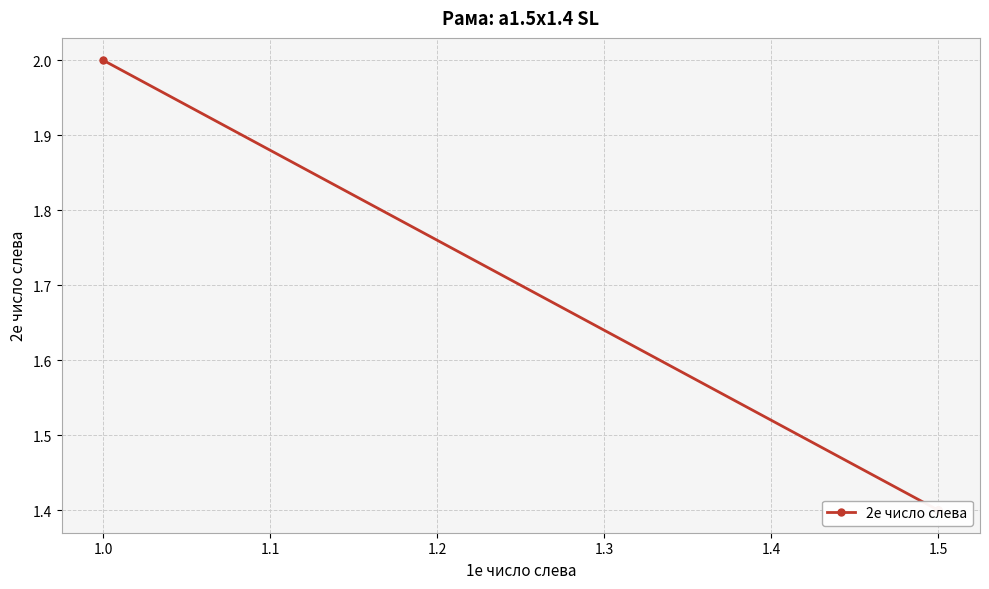

Approximately how many times larger is the value at 1.5 compared to 1.5?

1.0